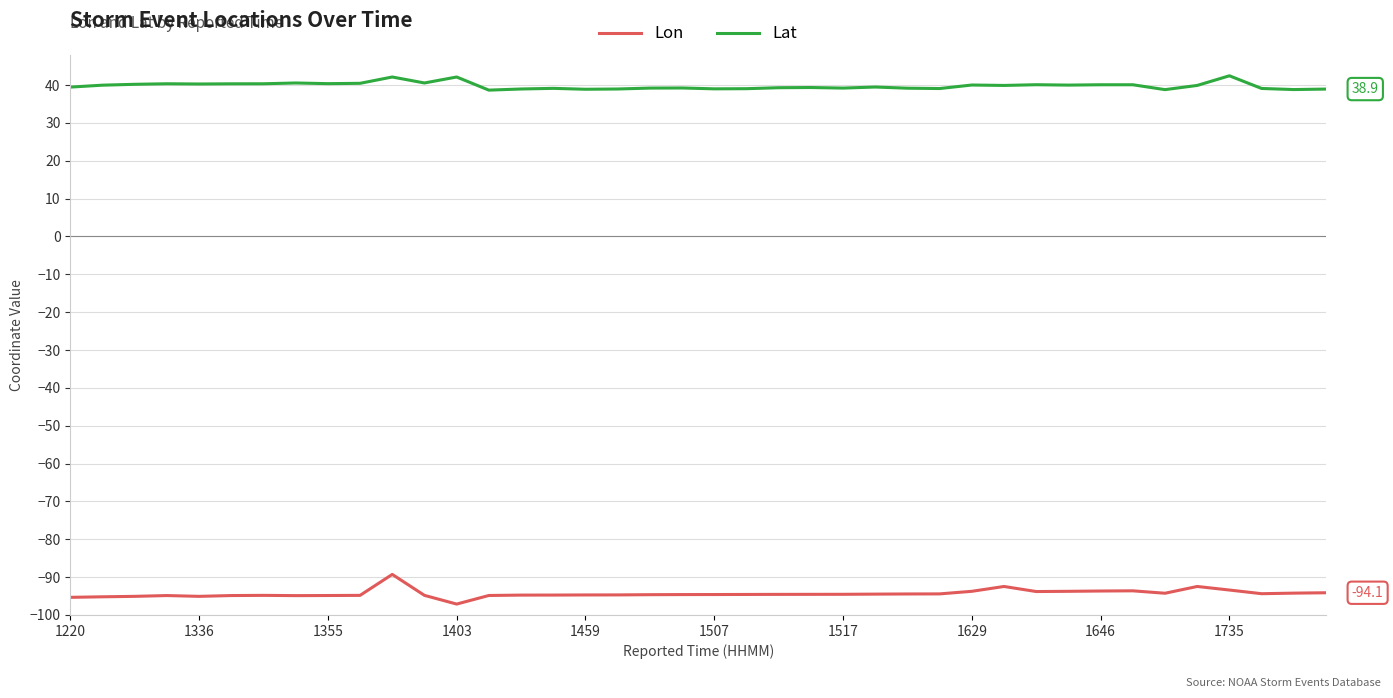

What are all the series names shown in the legend?

Lon, Lat